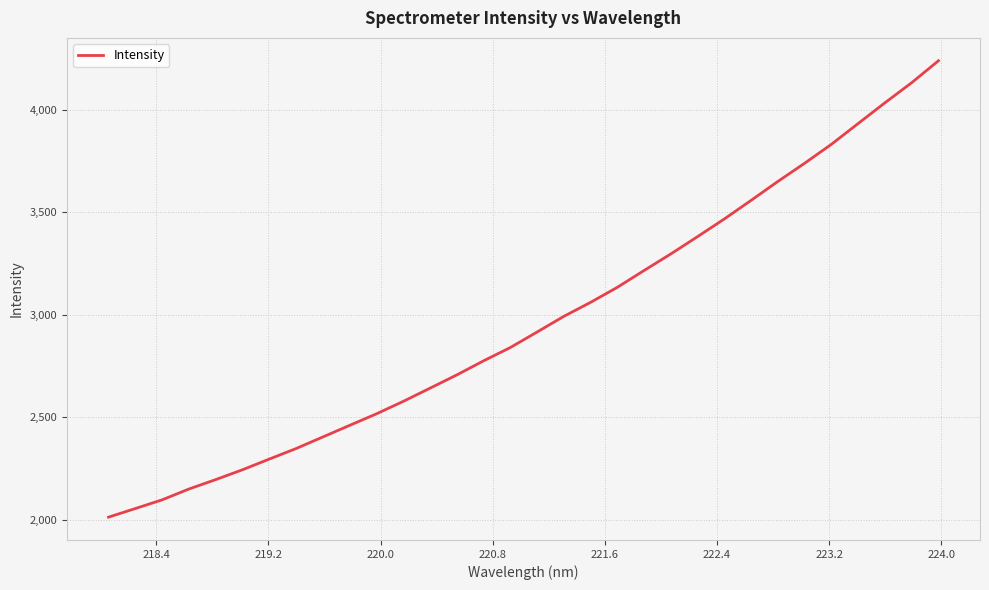

What is the maximum value shown in the chart?

4238.5